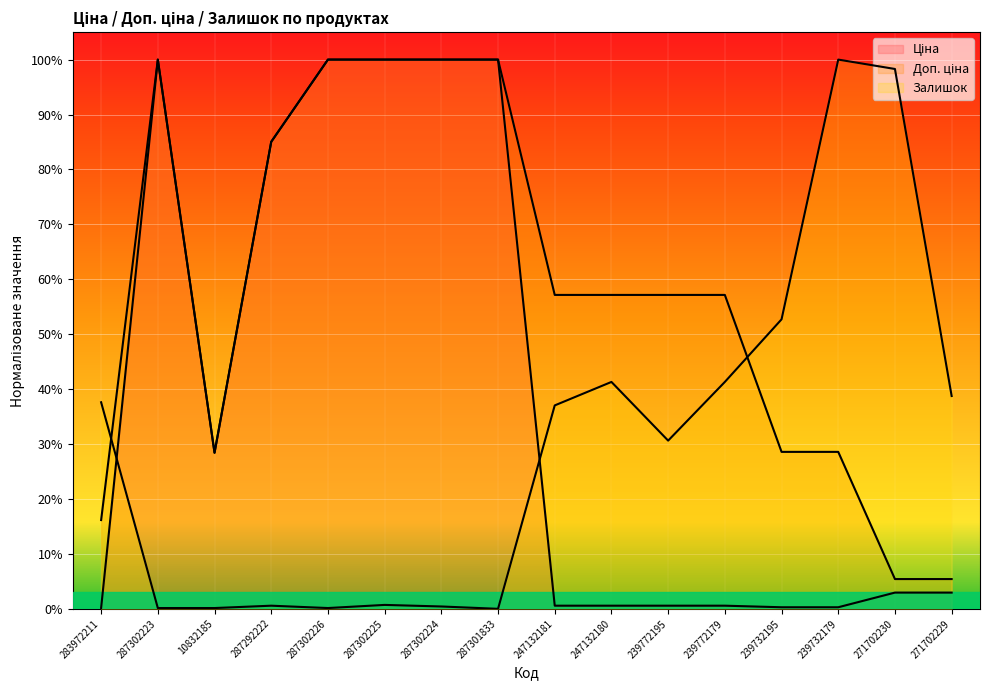

Which series has the largest total across all categories?

Доп. ціна